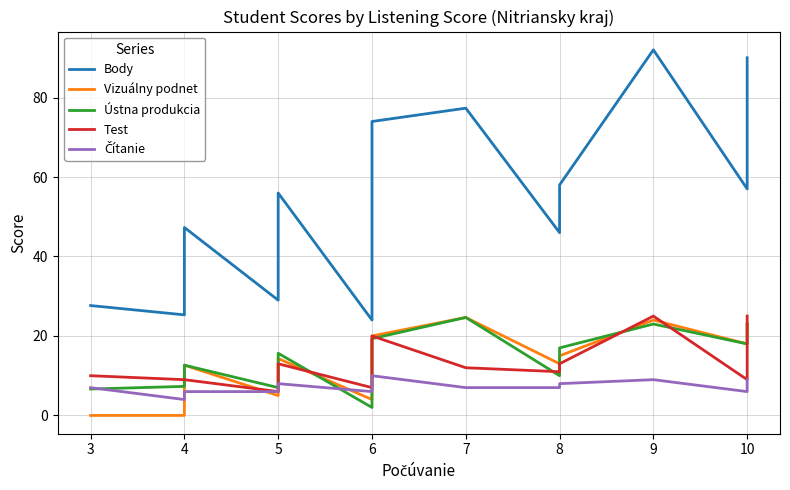

What is the greatest value displayed?

92.0